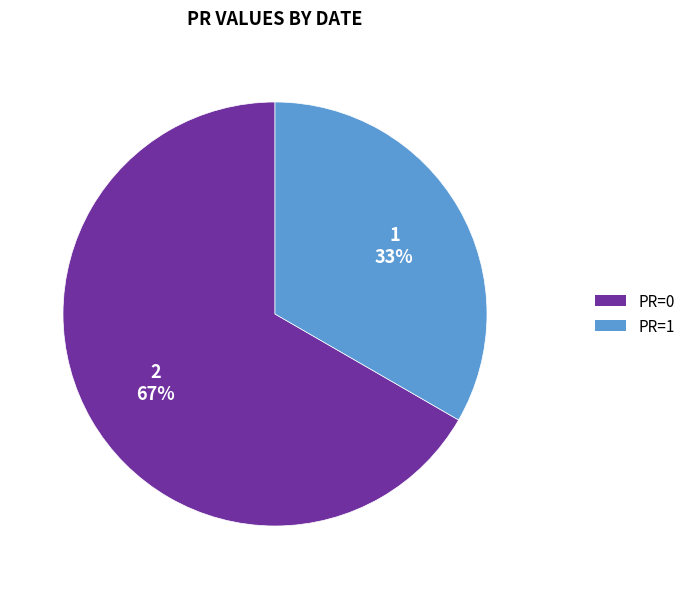

What percentage is the PR=1 slice, to the nearest percent?

33%